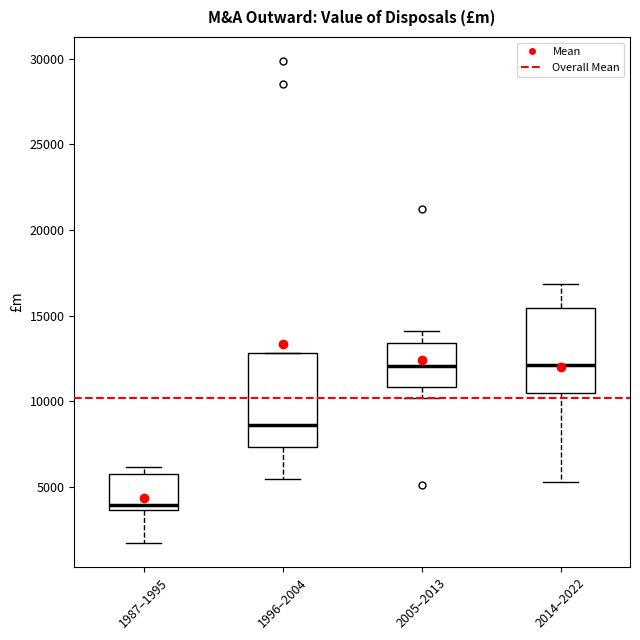

Reading left to right, transcribe this box plot: for each box, give where its median line is, the range the box spans, and where its two whiskers end, as read against the y-axis. The values are not printed on the chart, so give them approximately, as read against the axis.

1987–1995: median 4000, box 3500 to 5500, whiskers 2000 to 6000
1996–2004: median 8500, box 7500 to 13000, whiskers 5500 to 13000
2005–2013: median 12000, box 11000 to 13500, whiskers 10000 to 14000
2014–2022: median 12000, box 10500 to 15500, whiskers 5500 to 17000